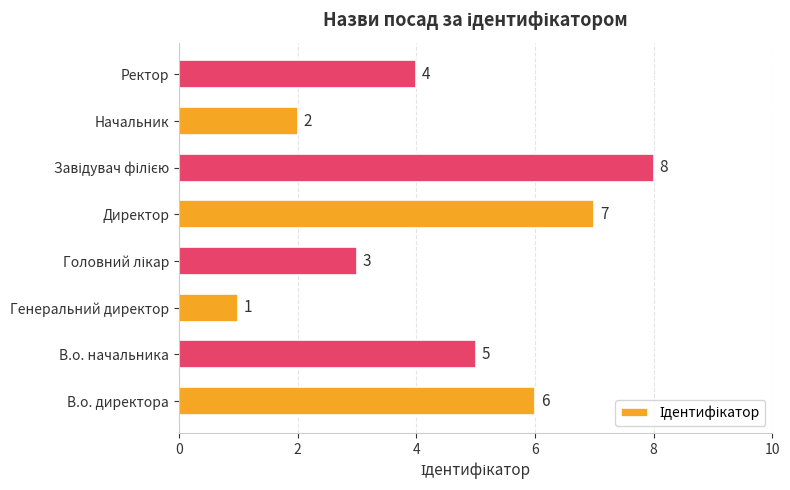

How many values are between 3 and 7?

5